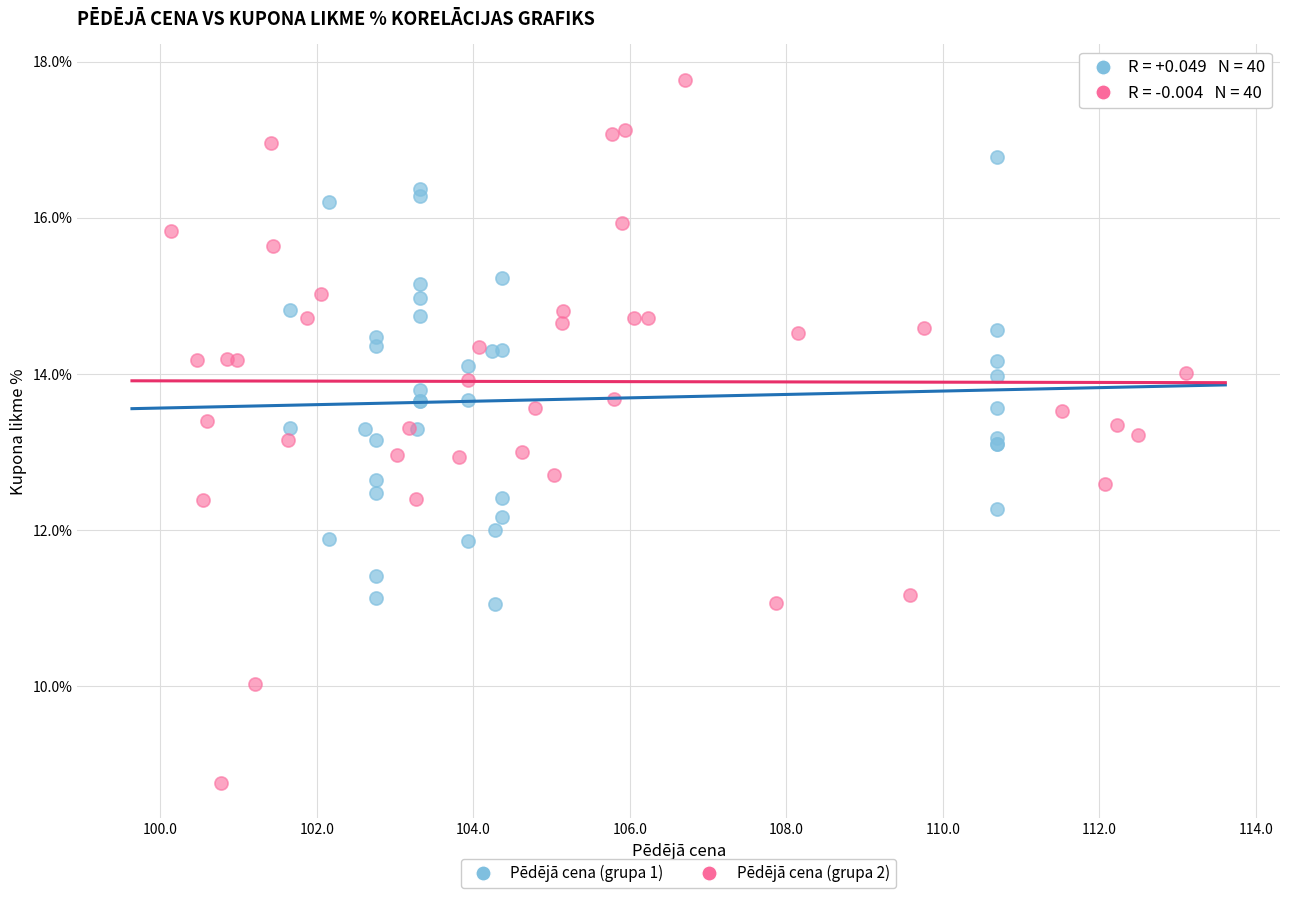

Which series contains the highest Y value?

Pēdējā cena (grupa 2)